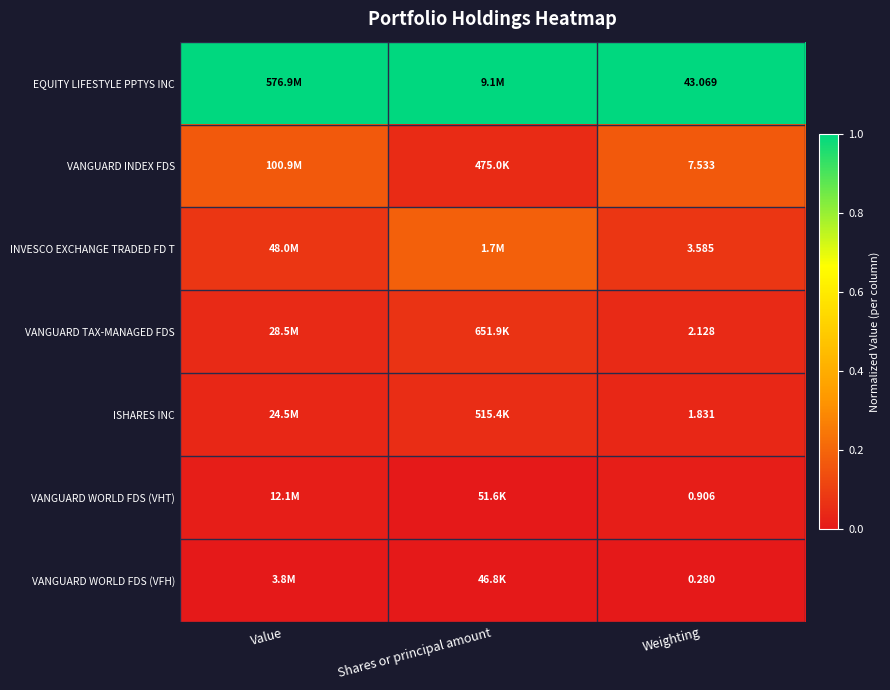

Which has a higher value, Value or Shares or principal amount?

Value